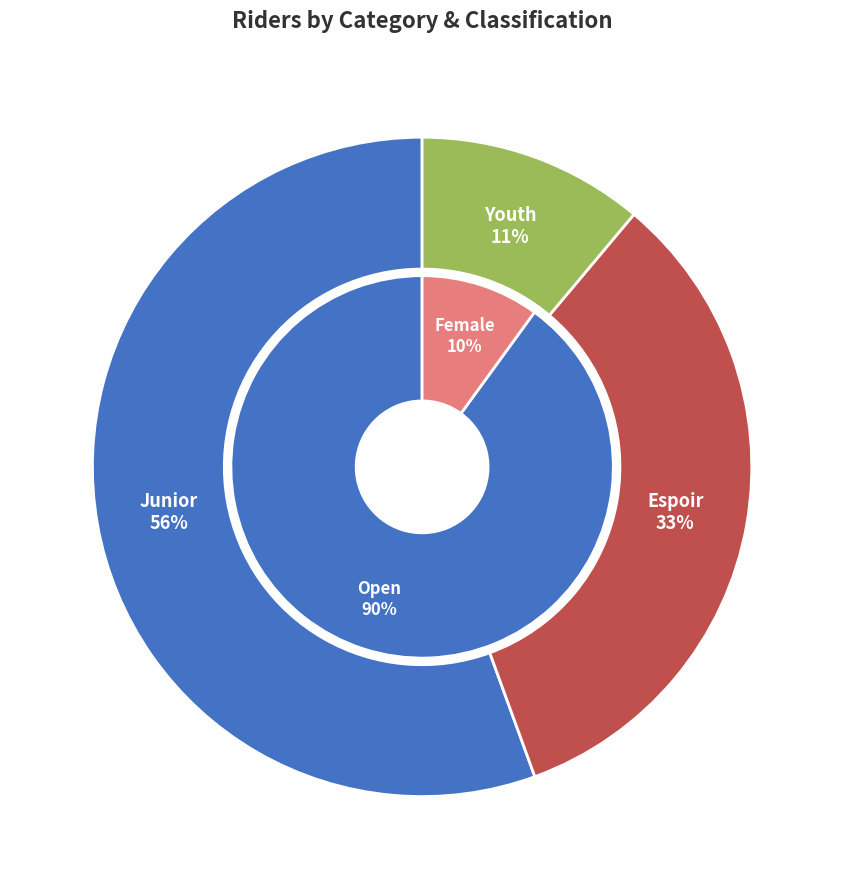

Rank the categories by value from highest to lowest.

Junior, Espoir, Youth